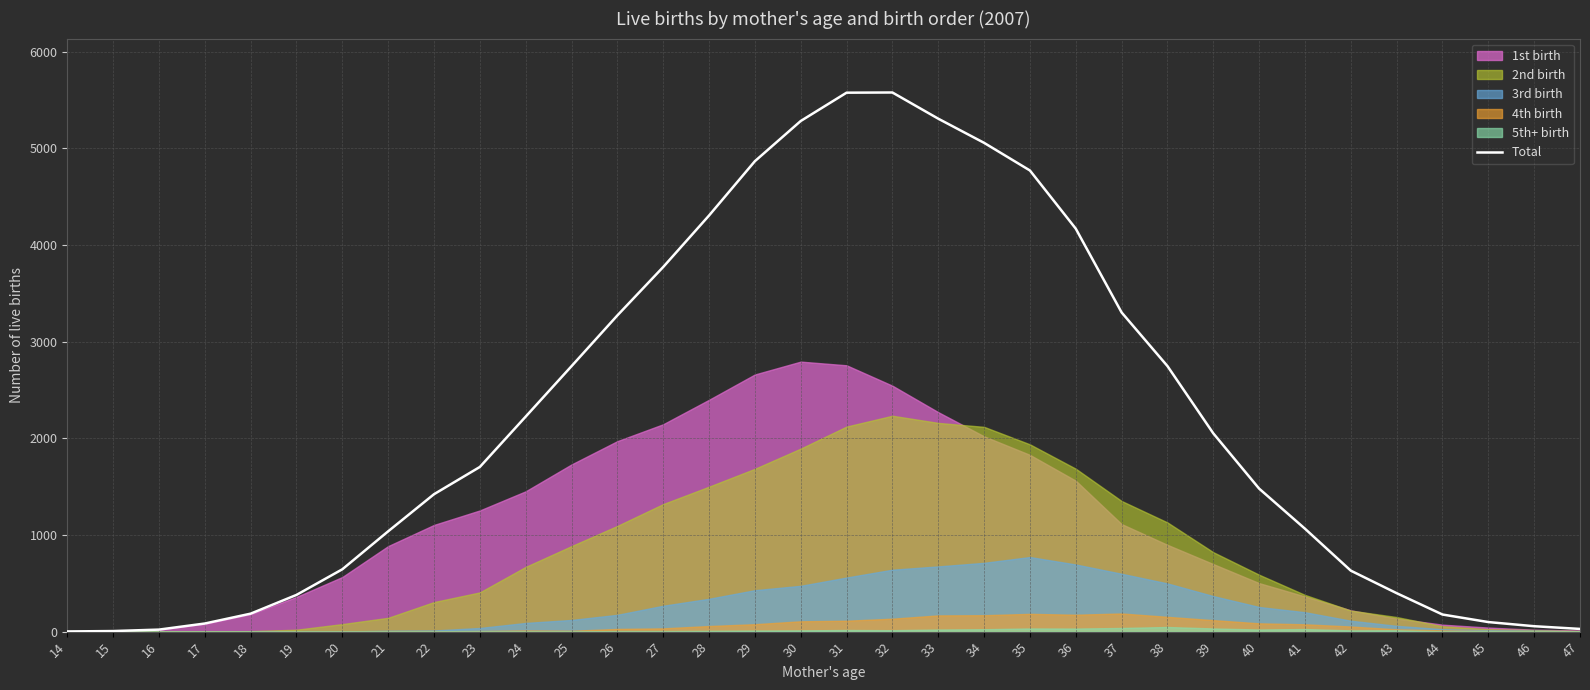

What is the difference between the second highest and second lowest values?

5571